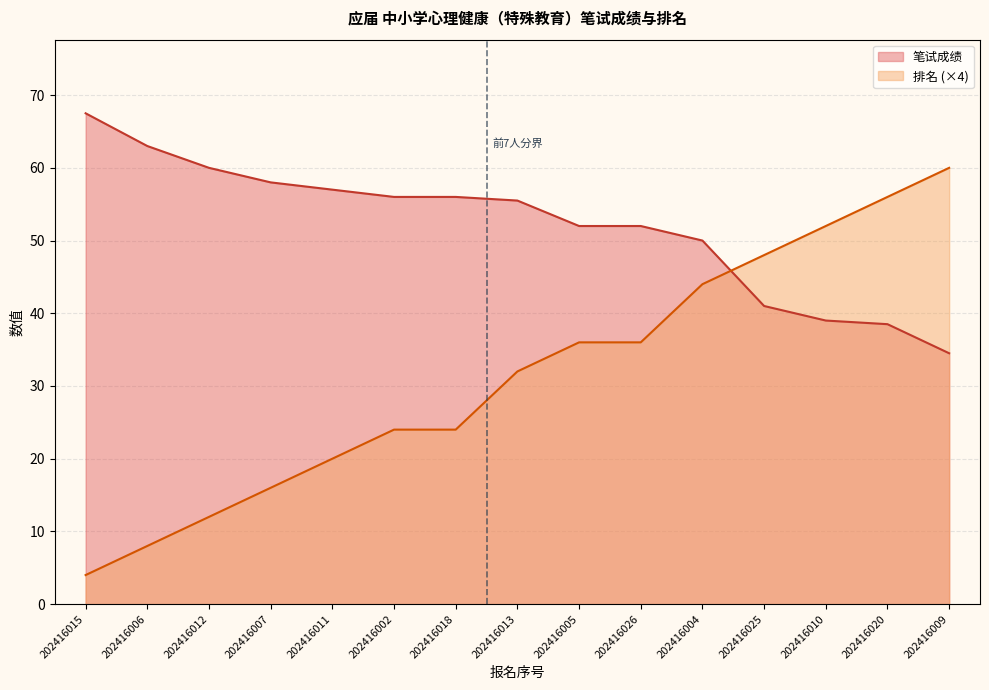

At how many categories does at least one series exceed 4?

15